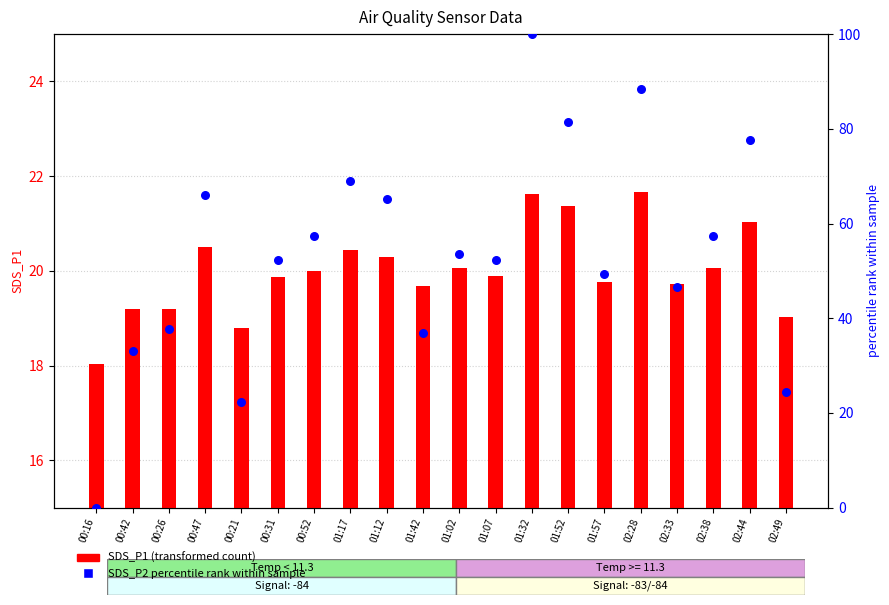

What is the total value across all series at 02:44?

98.6